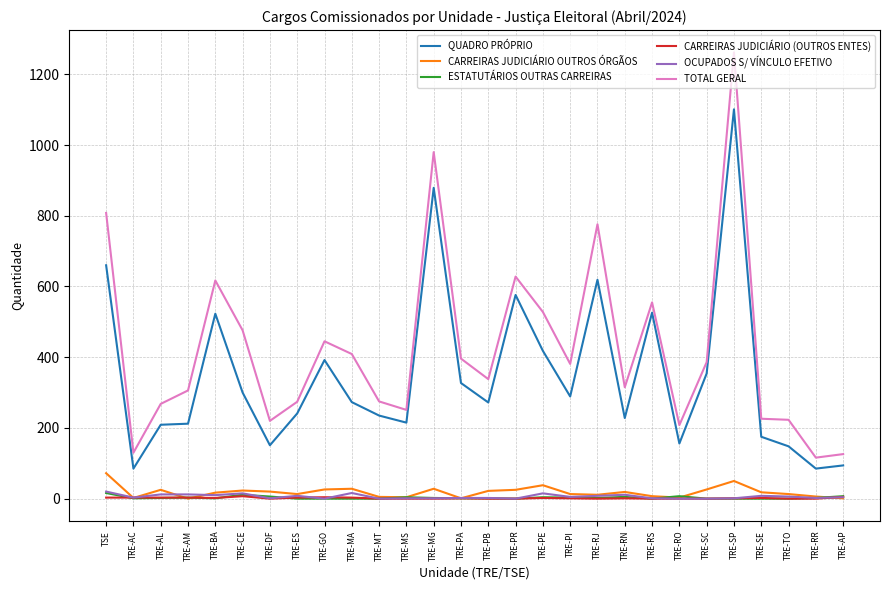

True or false: OCUPADOS S/ VÍNCULO EFETIVO has more than 0 points higher than both neighbors.

True